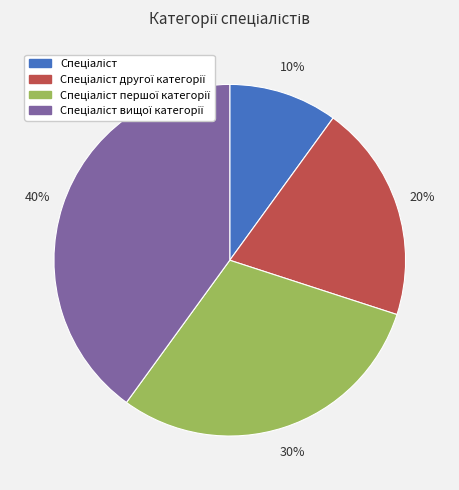

To the nearest percent, what is the difference between the largest and smallest slice percentages?

30%